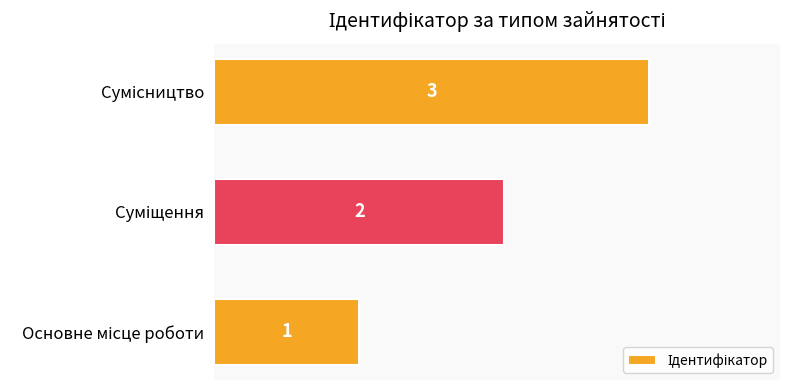

What is the maximum value shown in the chart?

3